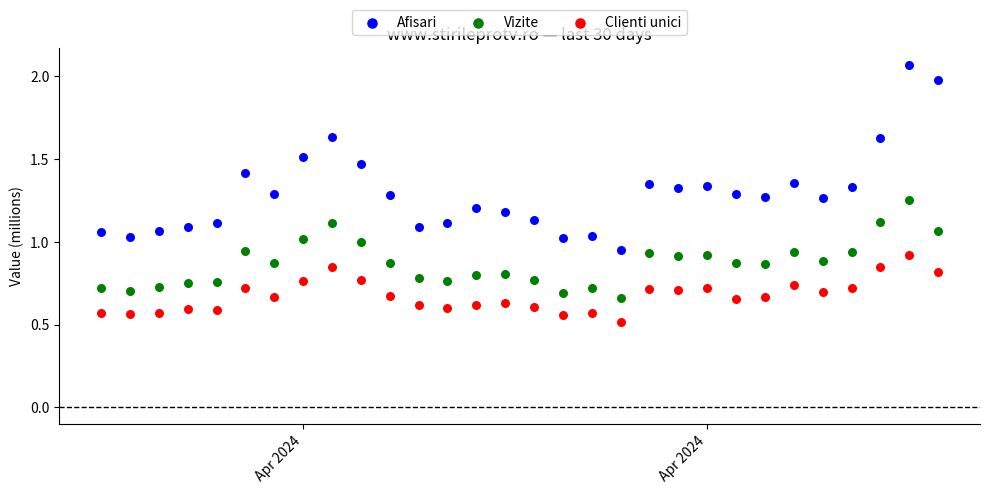

What are all the series names shown in the legend?

Afisari, Vizite, Clienti unici